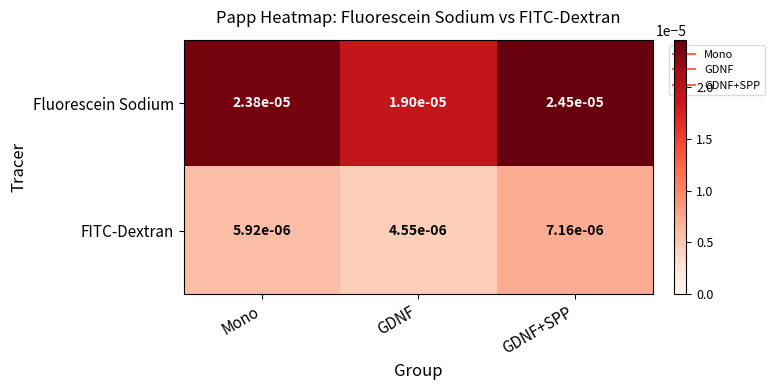

Which series changed the most between GDNF and GDNF+SPP?

Fluorescein Sodium